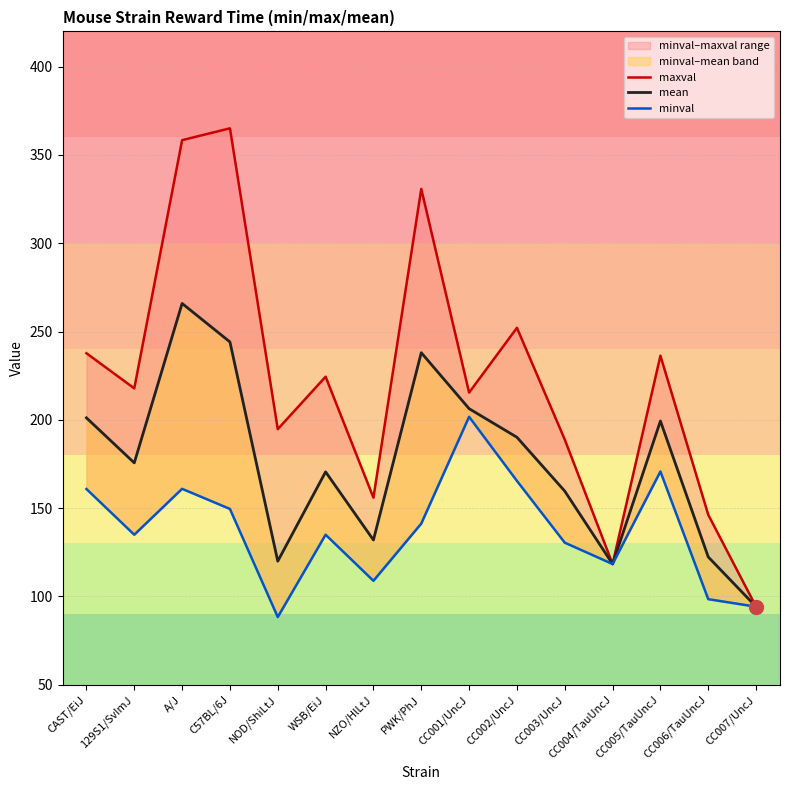

How many lines are shown in the chart?

3